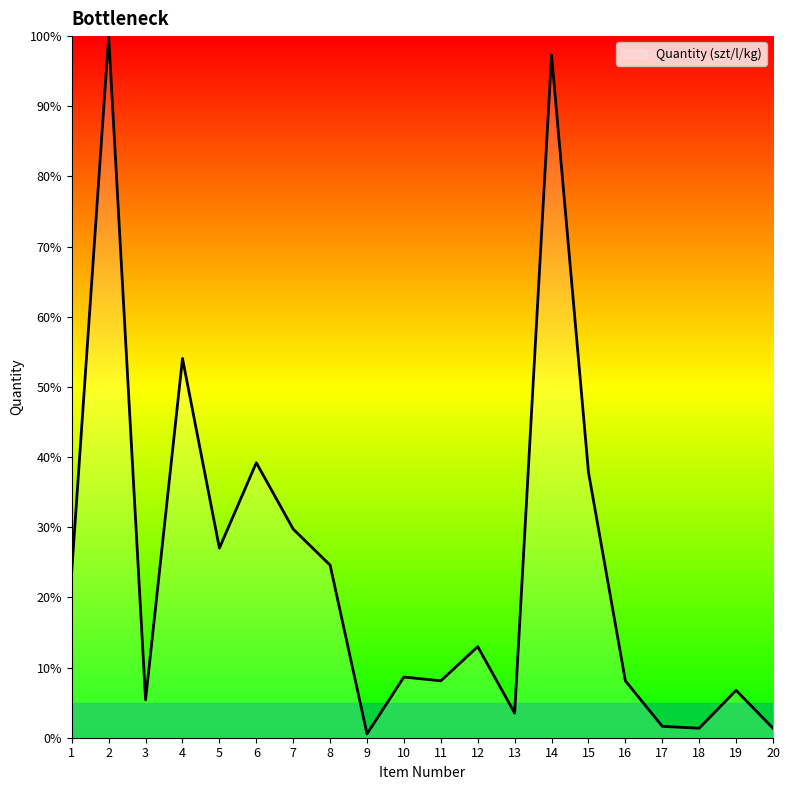

At which label does the data first exceed 12?

1